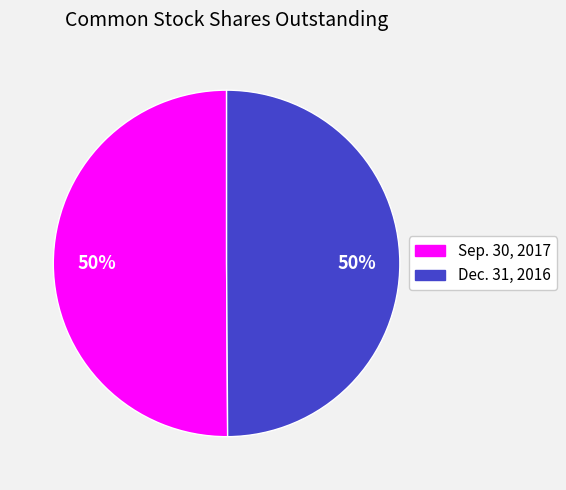

Is the sum of Sep. 30, 2017 and Dec. 31, 2016 greater than half?

Yes